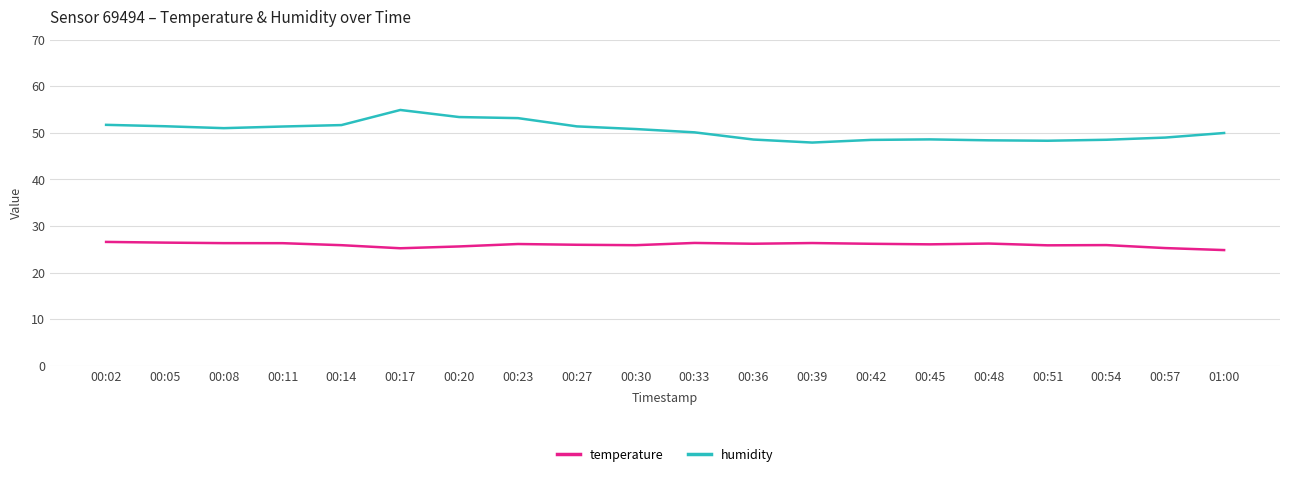

Rank the series by their maximum value, from lowest to highest.

temperature, humidity